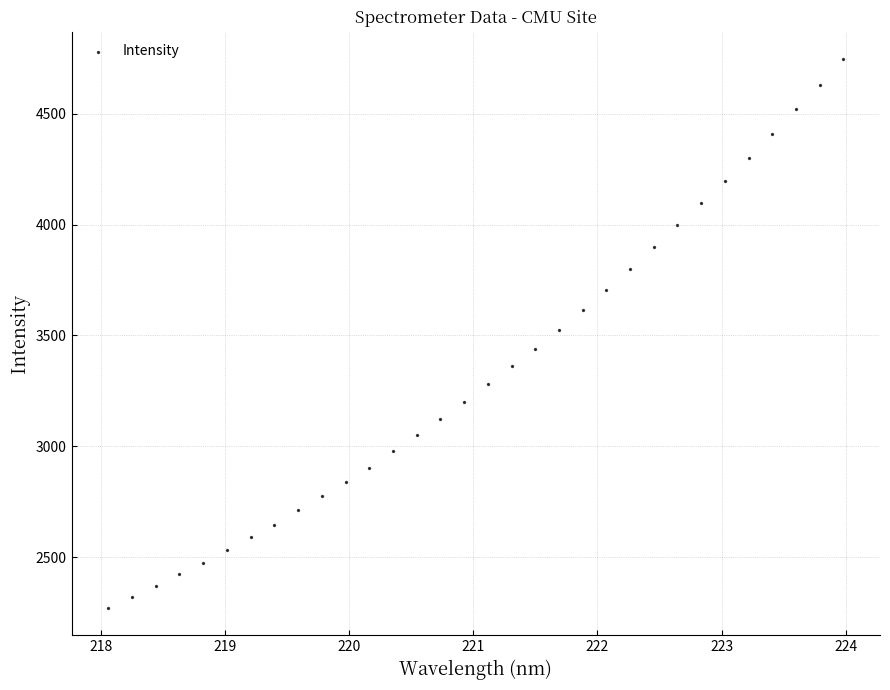

What is the range of Y values (max minus min)?

2473.9